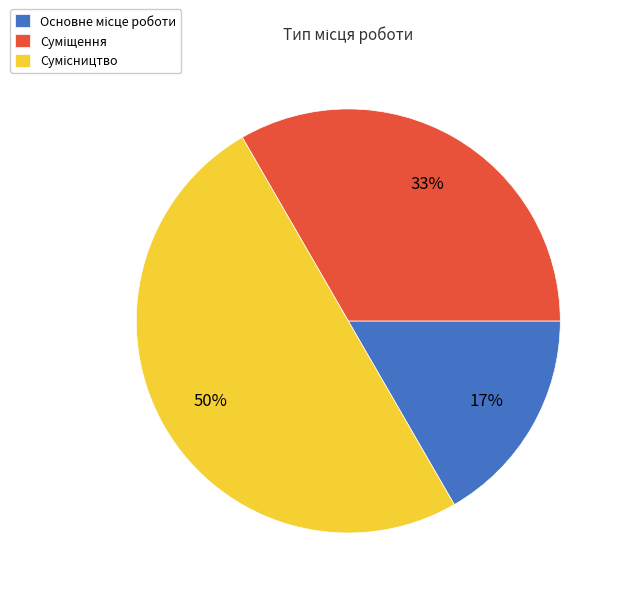

To the nearest percent, what is the average slice percentage?

33%